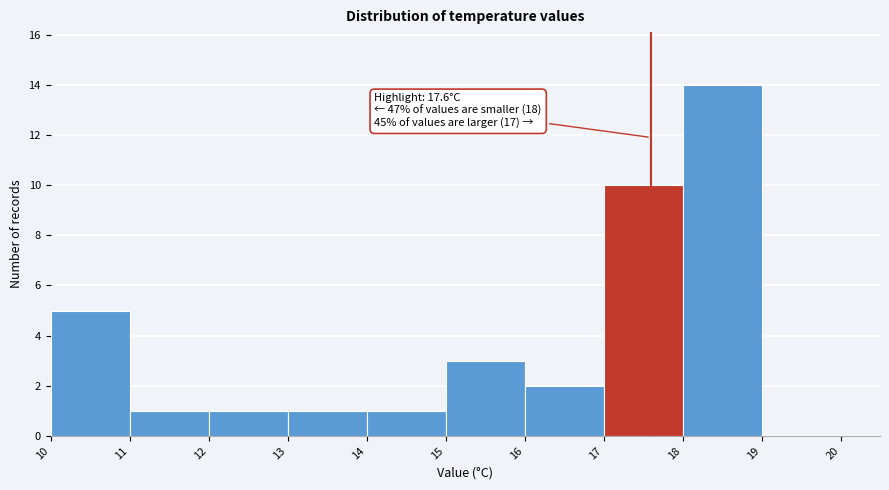

Over which range of the x-axis is the bar tallest?

18 to 19